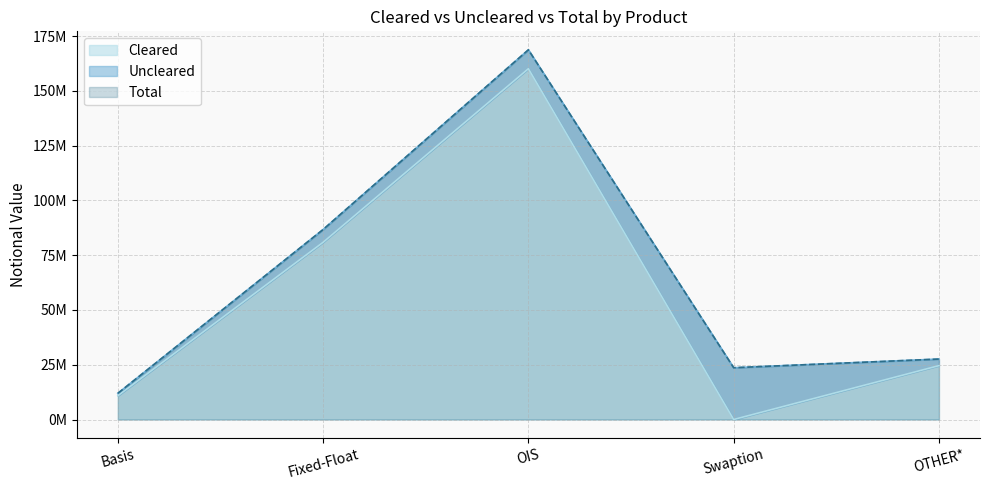

What position from the right is Fixed-Float?

4